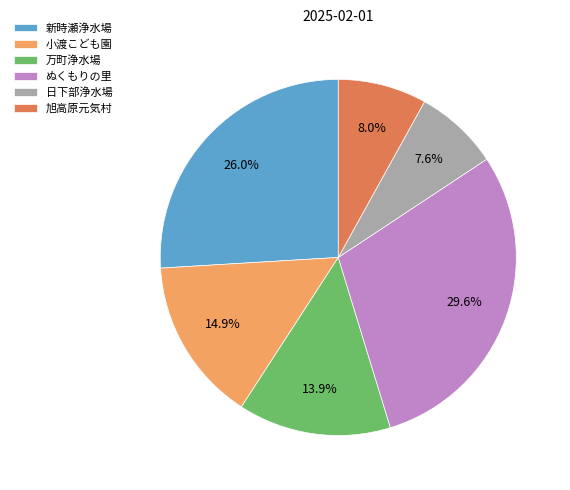

The 万町浄水場 slice represents 14% of the pie. True or false?

True